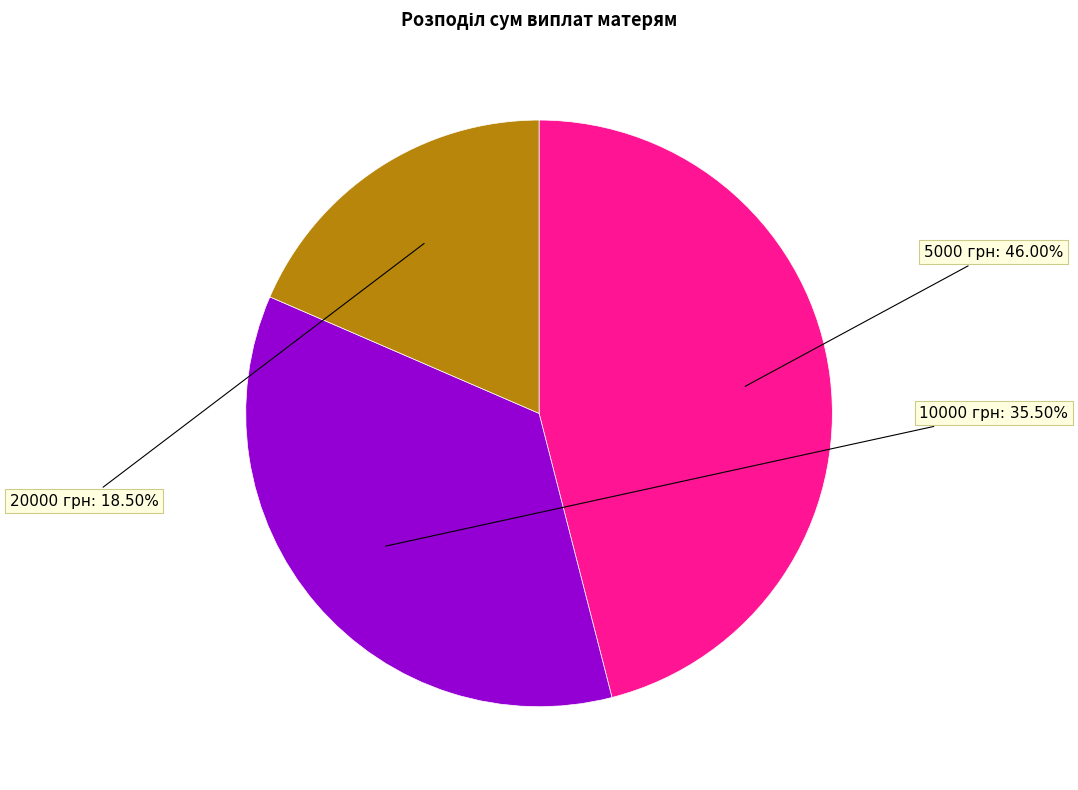

Which category has the smallest portion of the pie?

20000